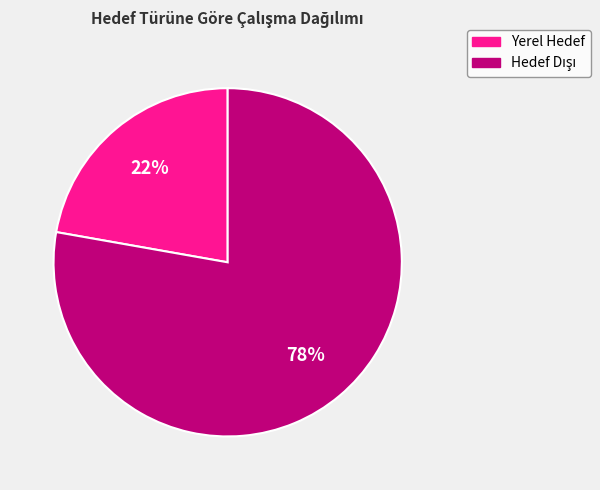

To the nearest percent, what is the difference between the largest and smallest slice percentages?

56%